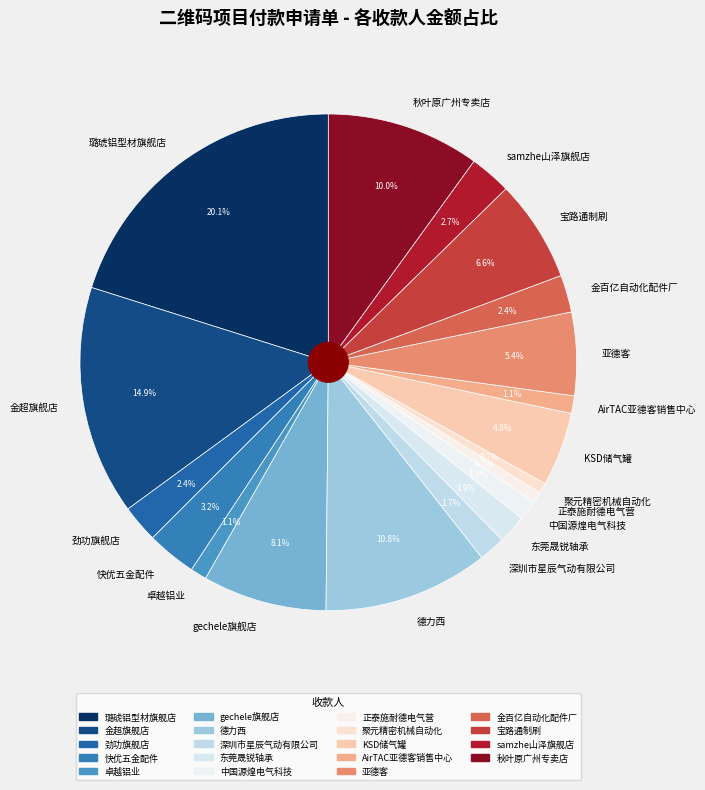

What percentage is the 正泰施耐德电气营 slice, to the nearest percent?

1%